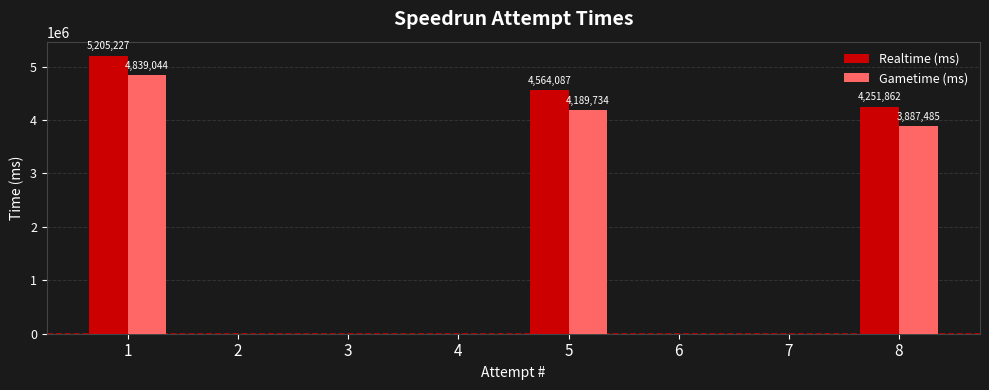

Which category has the highest value in the Realtime (ms) series?

1